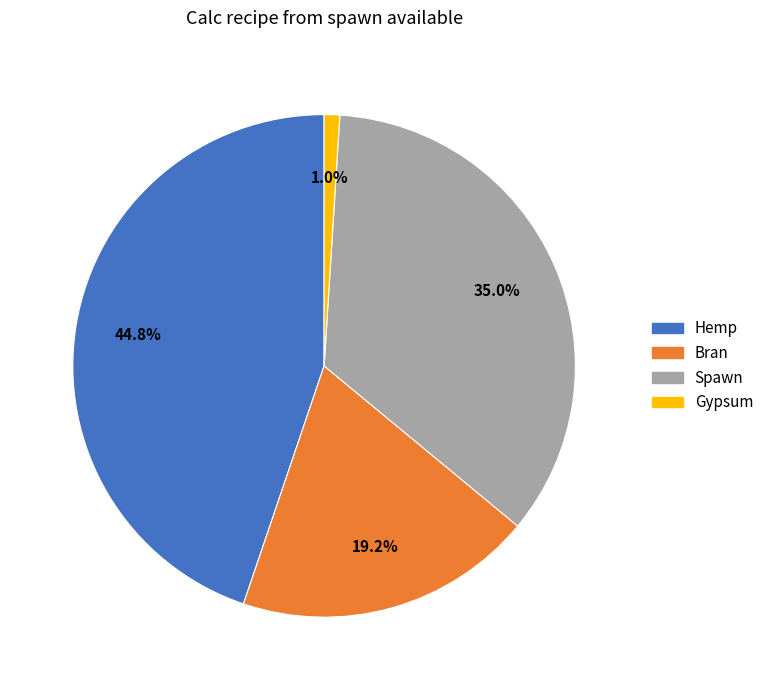

Count the number of slices in the pie.

4